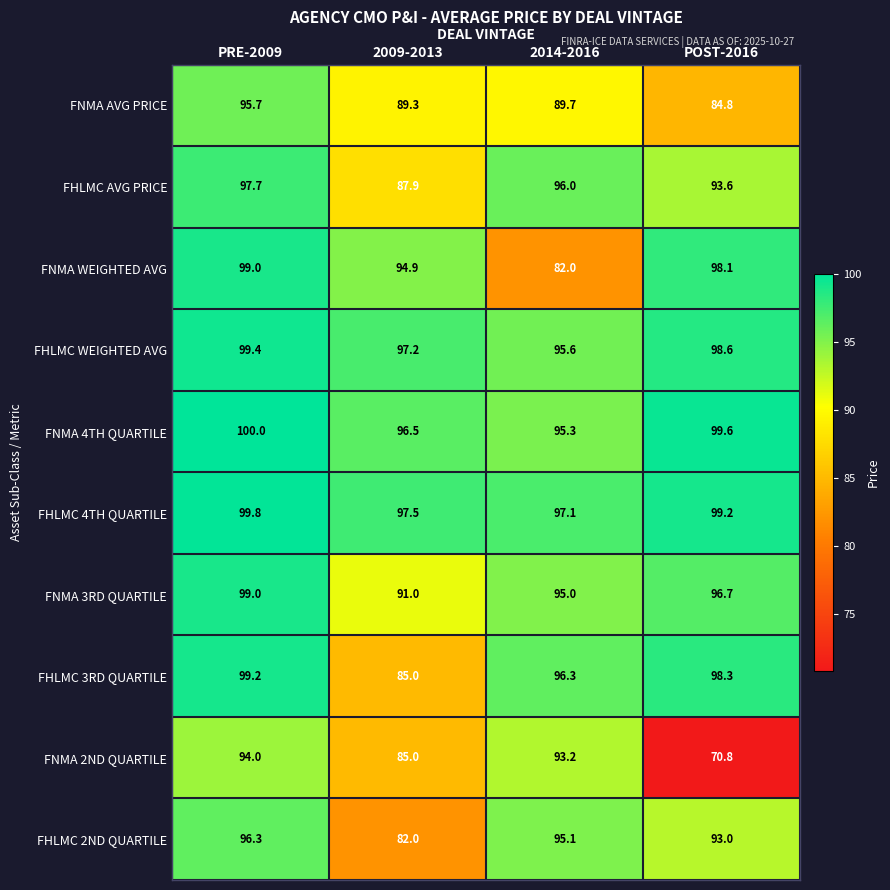

Rank the series at 2014-2016 from lowest to highest value.

FNMA WEIGHTED AVG, FNMA AVG PRICE, FNMA 2ND QUARTILE, FNMA 3RD QUARTILE, FHLMC 2ND QUARTILE, FNMA 4TH QUARTILE, FHLMC WEIGHTED AVG, FHLMC AVG PRICE, FHLMC 3RD QUARTILE, FHLMC 4TH QUARTILE